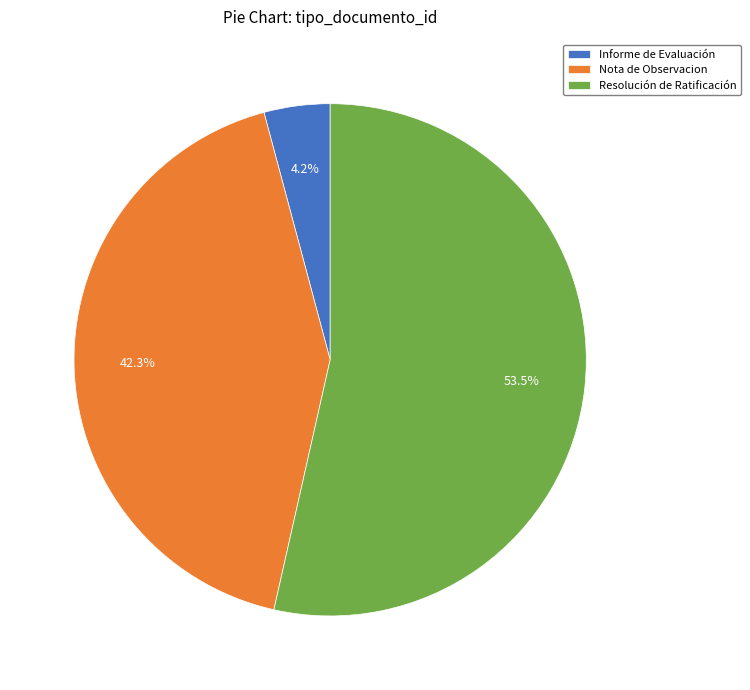

Is it true that Informe de Evaluación is 4% of the pie?

True